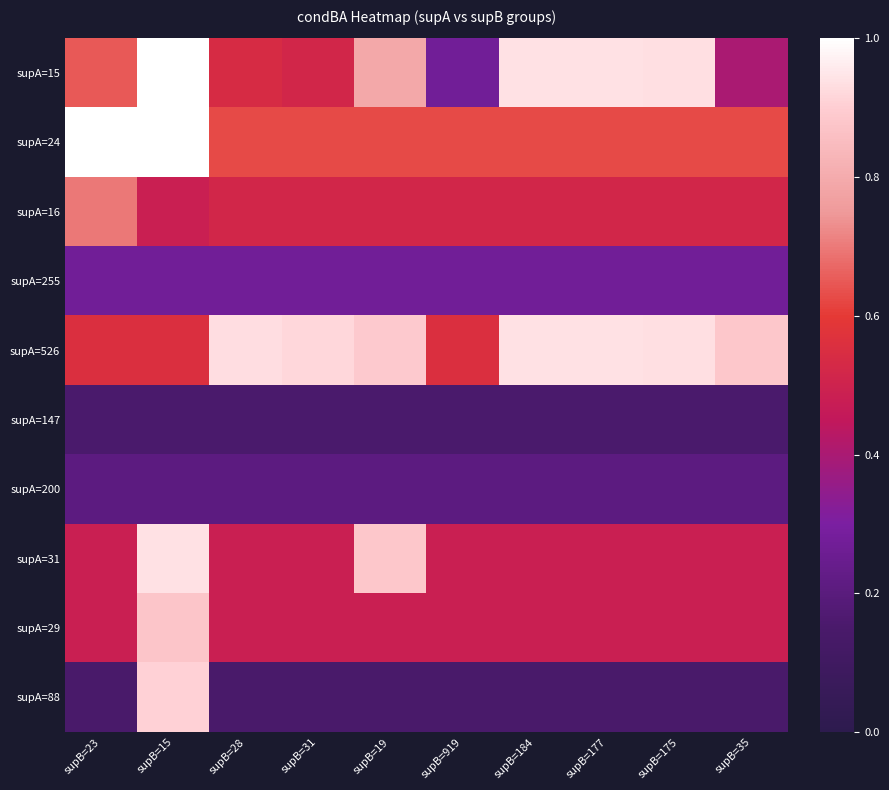

Reading right to left, list all the values displayed in this chart.

supA=15: supB=35=0.4	supB=175=0.9	supB=177=0.9	supB=184=0.9	supB=919=0.3	supB=19=0.8	supB=31=0.5	supB=28=0.5	supB=15=1.0	supB=23=0.7
supA=24: supB=35=0.6	supB=175=0.6	supB=177=0.6	supB=184=0.6	supB=919=0.6	supB=19=0.6	supB=31=0.6	supB=28=0.6	supB=15=1.0	supB=23=1.0
supA=16: supB=35=0.5	supB=175=0.5	supB=177=0.5	supB=184=0.5	supB=919=0.5	supB=19=0.5	supB=31=0.5	supB=28=0.5	supB=15=0.5	supB=23=0.7
supA=255: supB=35=0.3	supB=175=0.3	supB=177=0.3	supB=184=0.3	supB=919=0.3	supB=19=0.3	supB=31=0.3	supB=28=0.3	supB=15=0.3	supB=23=0.3
supA=526: supB=35=0.9	supB=175=0.9	supB=177=0.9	supB=184=0.9	supB=919=0.6	supB=19=0.9	supB=31=0.9	supB=28=0.9	supB=15=0.6	supB=23=0.6
supA=147: supB=35=0.2	supB=175=0.2	supB=177=0.2	supB=184=0.2	supB=919=0.2	supB=19=0.2	supB=31=0.2	supB=28=0.2	supB=15=0.2	supB=23=0.2
supA=200: supB=35=0.2	supB=175=0.2	supB=177=0.2	supB=184=0.2	supB=919=0.2	supB=19=0.2	supB=31=0.2	supB=28=0.2	supB=15=0.2	supB=23=0.2
supA=31: supB=35=0.5	supB=175=0.5	supB=177=0.5	supB=184=0.5	supB=919=0.5	supB=19=0.9	supB=31=0.5	supB=28=0.5	supB=15=0.9	supB=23=0.5
supA=29: supB=35=0.5	supB=175=0.5	supB=177=0.5	supB=184=0.5	supB=919=0.5	supB=19=0.5	supB=31=0.5	supB=28=0.5	supB=15=0.9	supB=23=0.5
supA=88: supB=35=0.2	supB=175=0.2	supB=177=0.2	supB=184=0.2	supB=919=0.2	supB=19=0.2	supB=31=0.2	supB=28=0.2	supB=15=0.9	supB=23=0.2